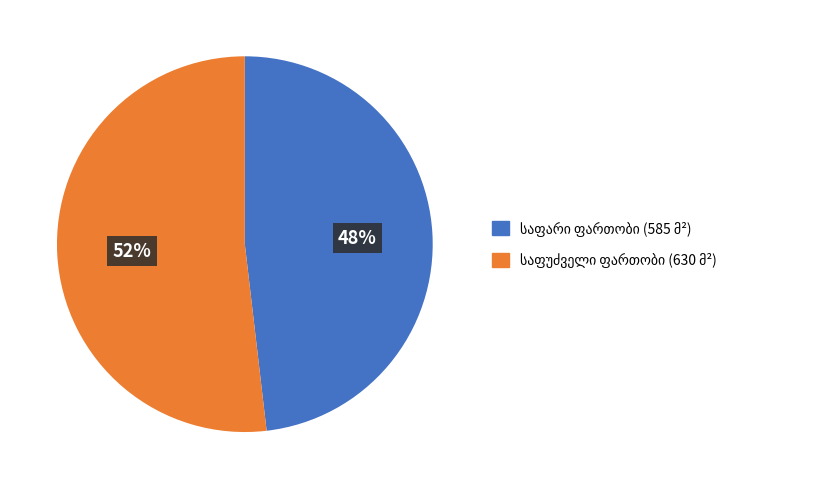

To the nearest percent, what is the average slice percentage?

50%